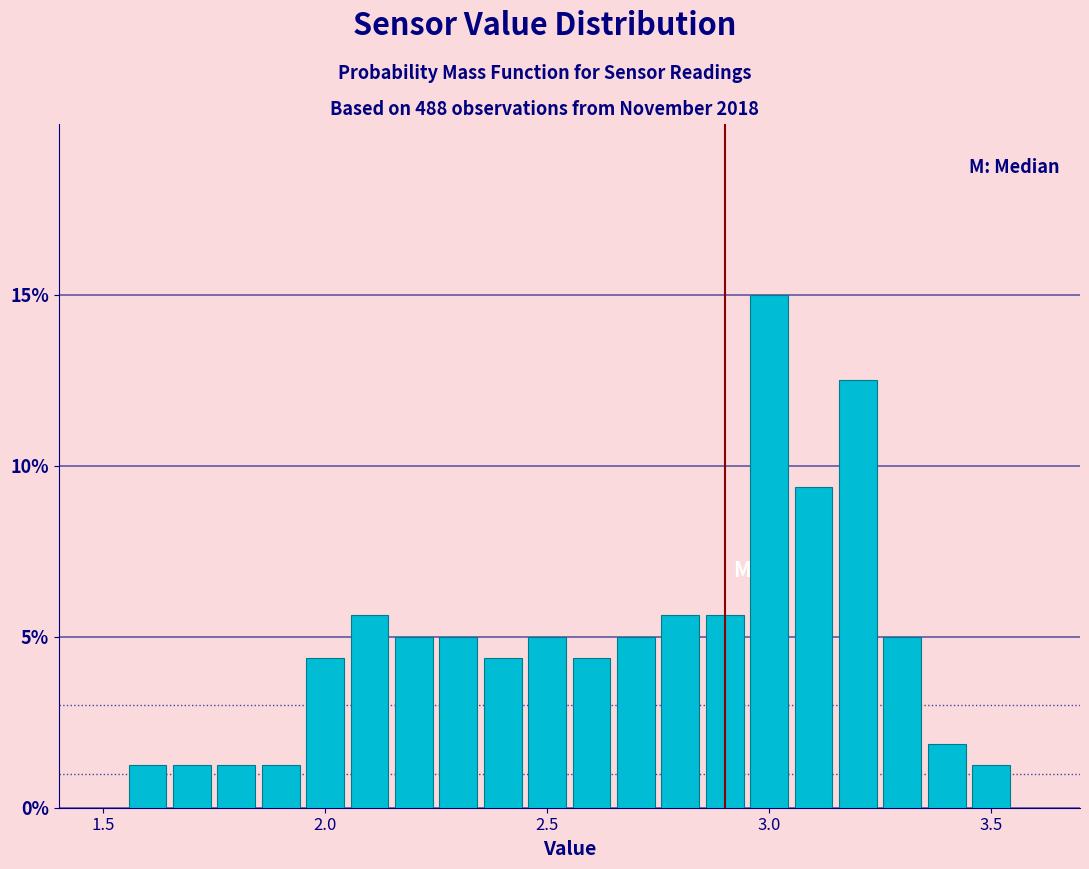

Read against the x-axis, roughly where is the centre of the tallest bar?

3.00